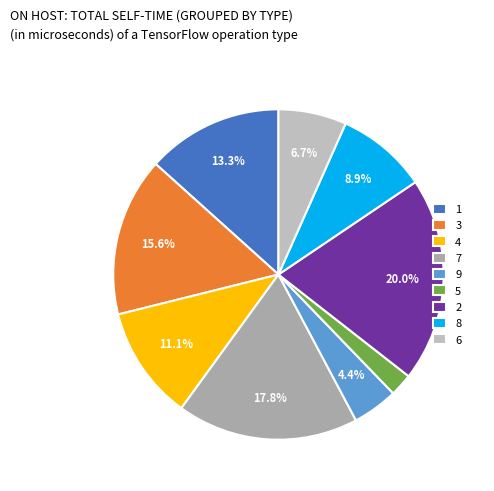

Does 6 account for over 50% of the chart?

No